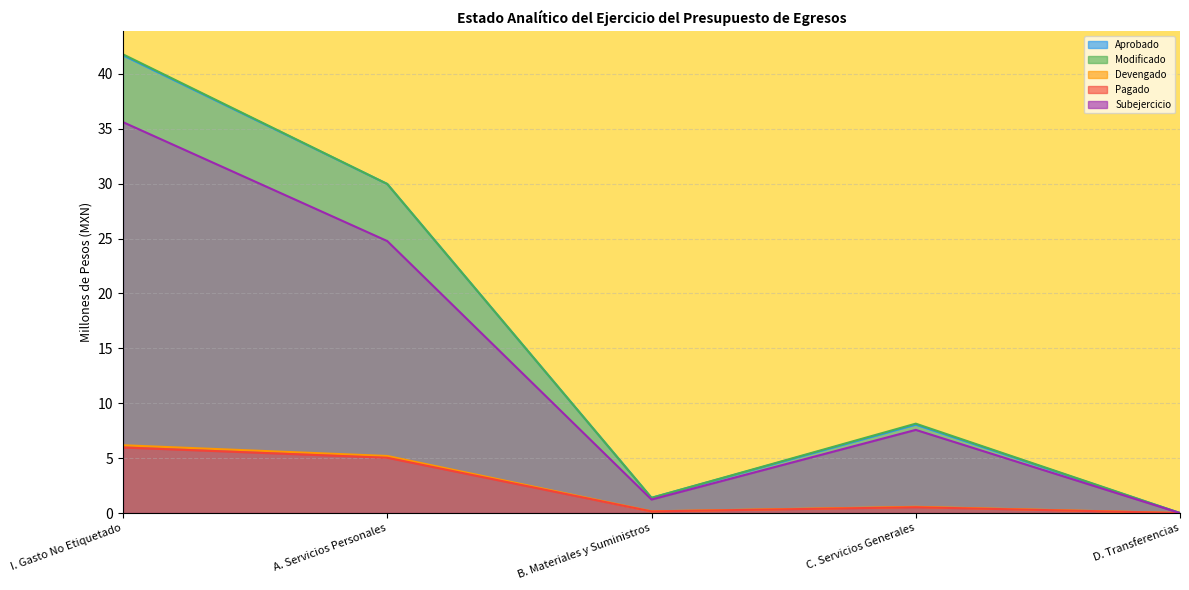

True or false: Devengado and Subejercicio cross at least once.

False